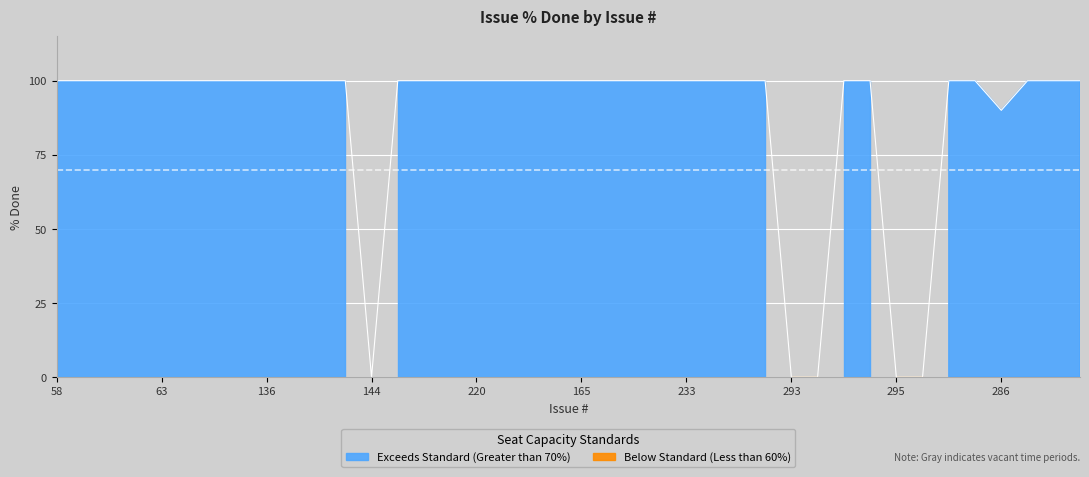

Reading left to right, extract all data points from this chart.

100	100	100	100	100	100	100	100	100	100	100	100	0	100	100	100	100	100	100	100	100	100	100	100	100	100	100	100	0	0	100	100	0	0	100	100	90	100	100	100